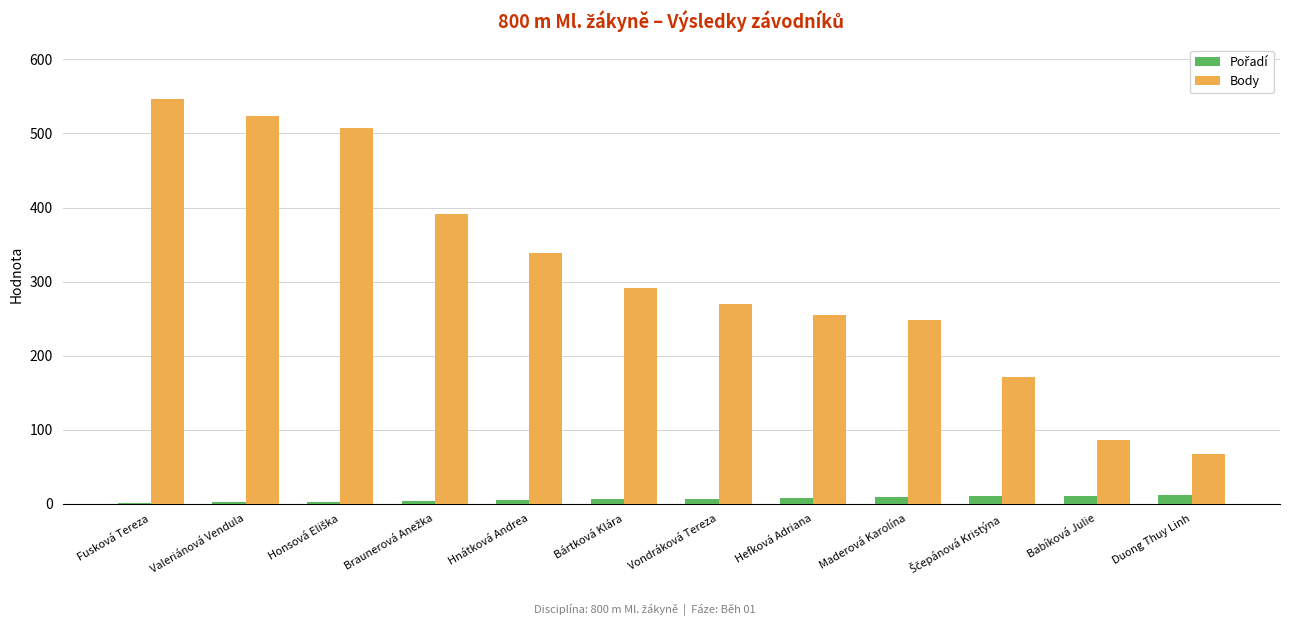

What is the sum of all Body values?

3696